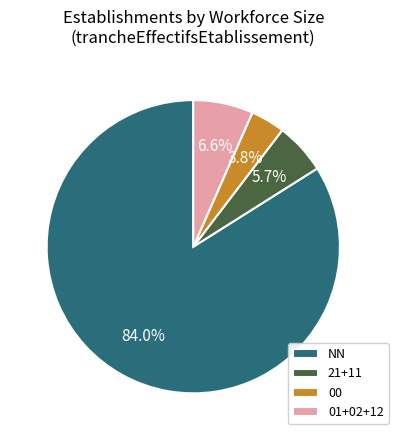

Which slice is the largest?

NN